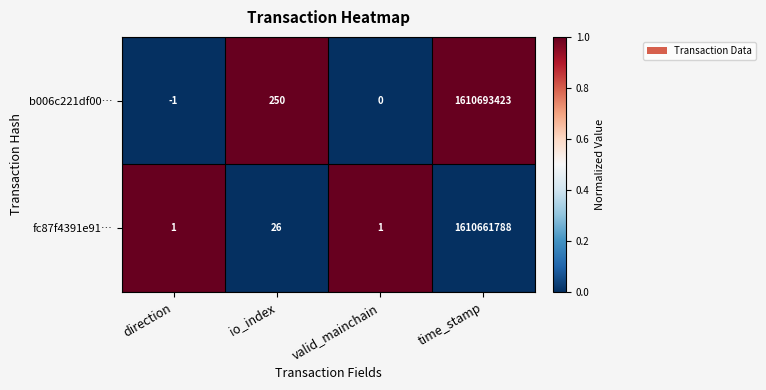

What is the greatest value displayed?

1610693423